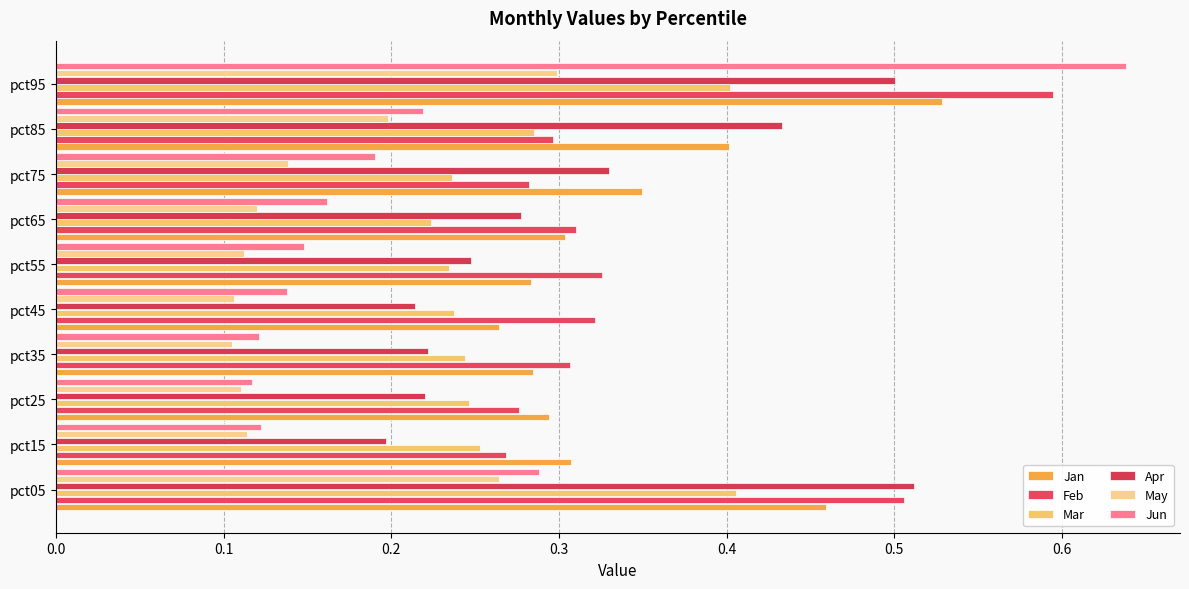

What is the sum of all Jan values?

3.5